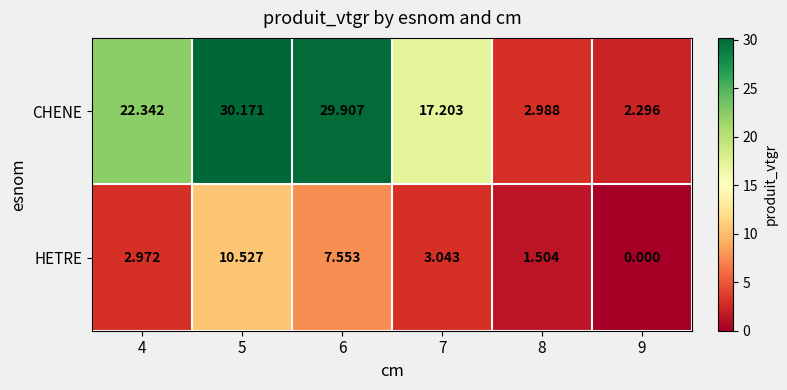

At which category is the sum across all series the highest?

5